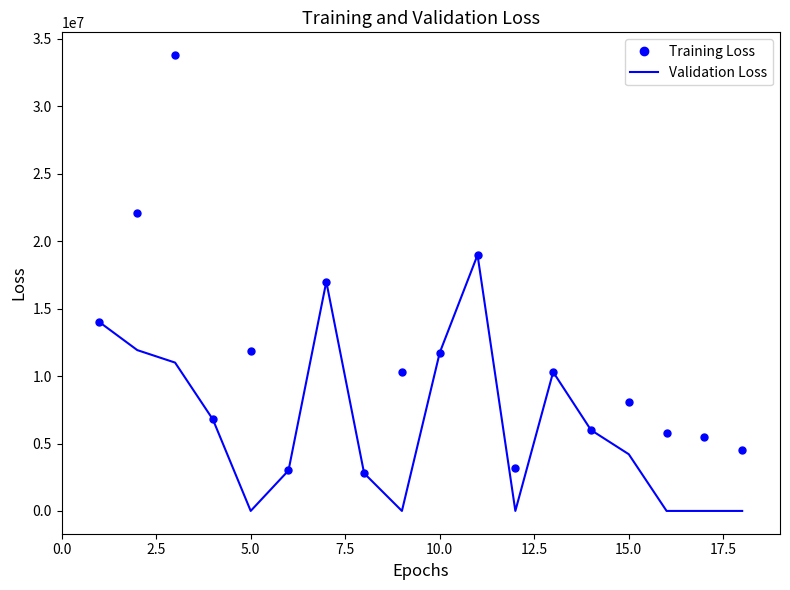

What is the maximum value shown in the chart?

33800000